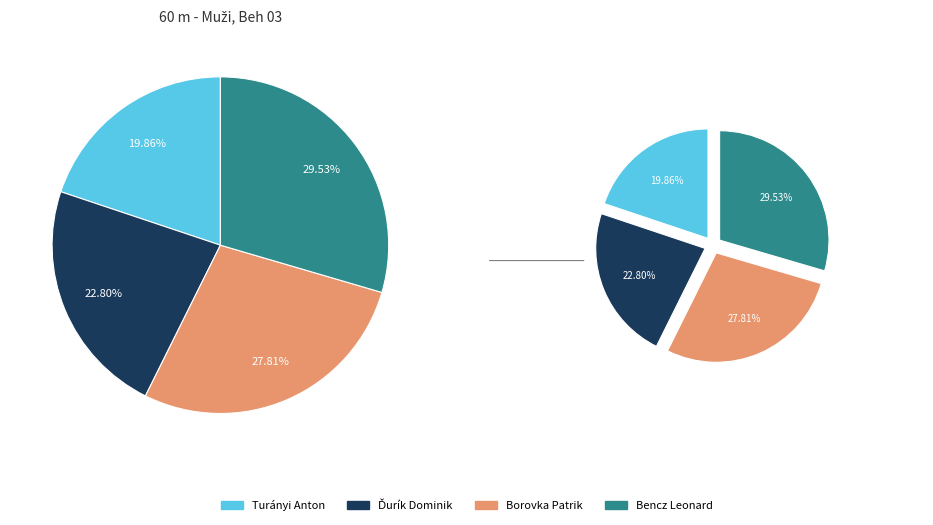

The Bencz Leonard slice represents 36% of the pie. True or false?

False